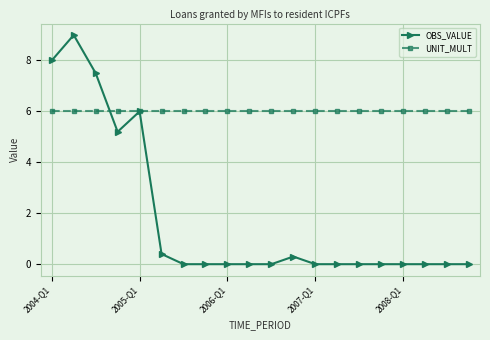

Which series has the largest range (max minus min)?

OBS_VALUE